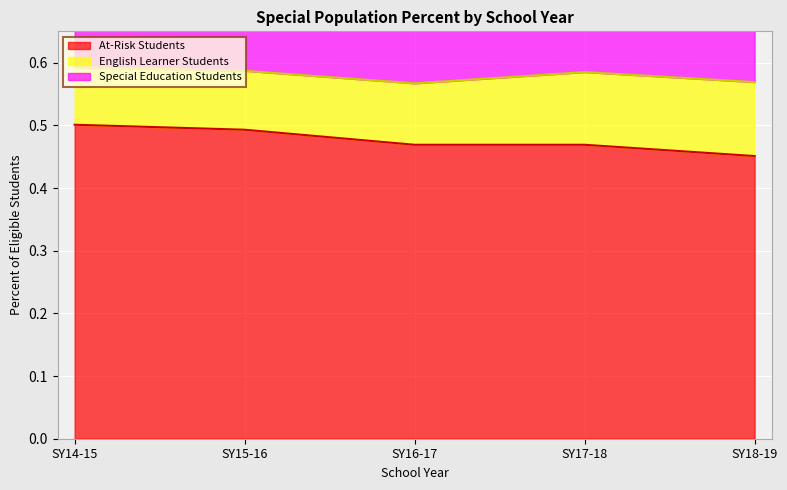

What is the label of the 2nd point from the right?

SY17-18